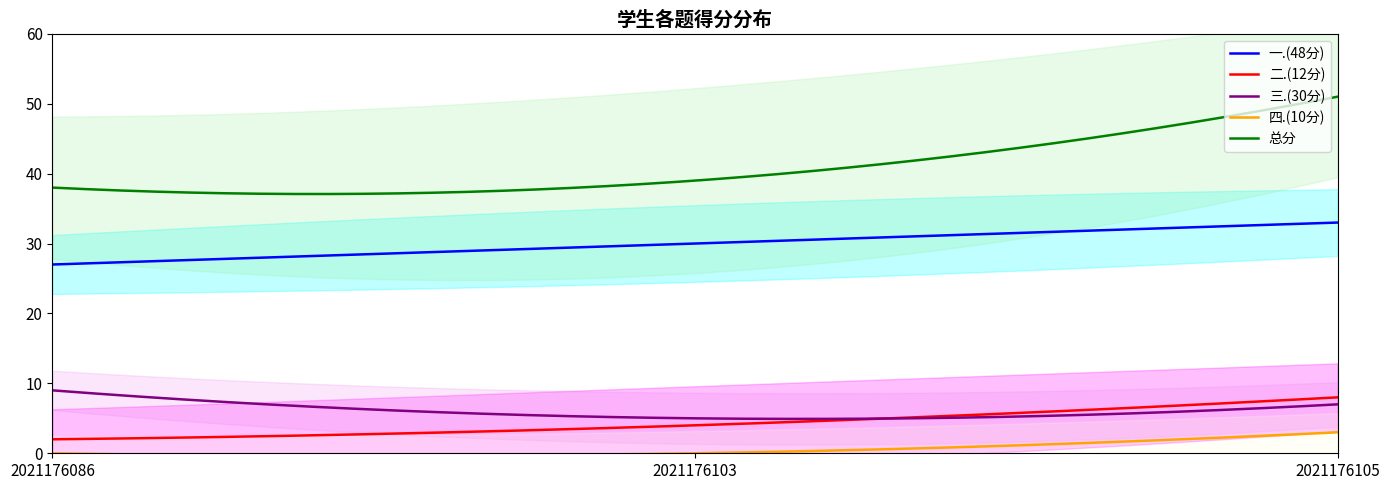

Which series changed the most between 2021176086 and 2021176105?

总分